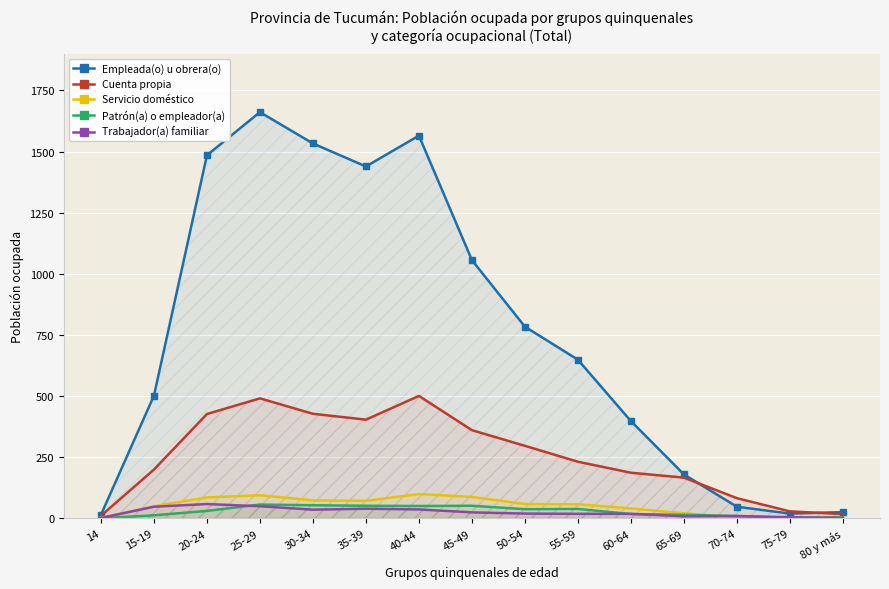

How many series are shown in this chart?

5